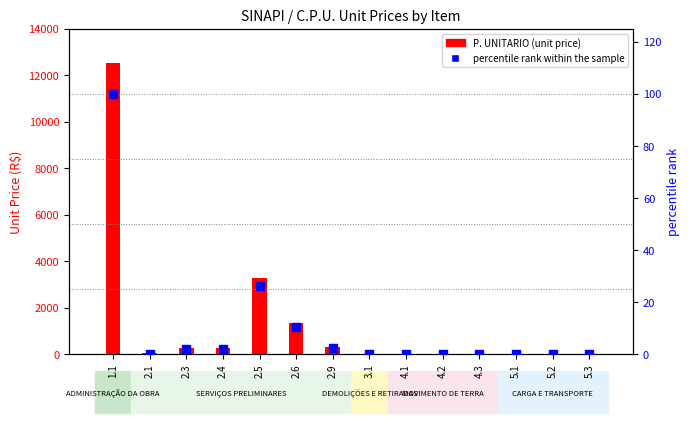

Which series has the largest total across all categories?

P. UNITARIO (unit price)